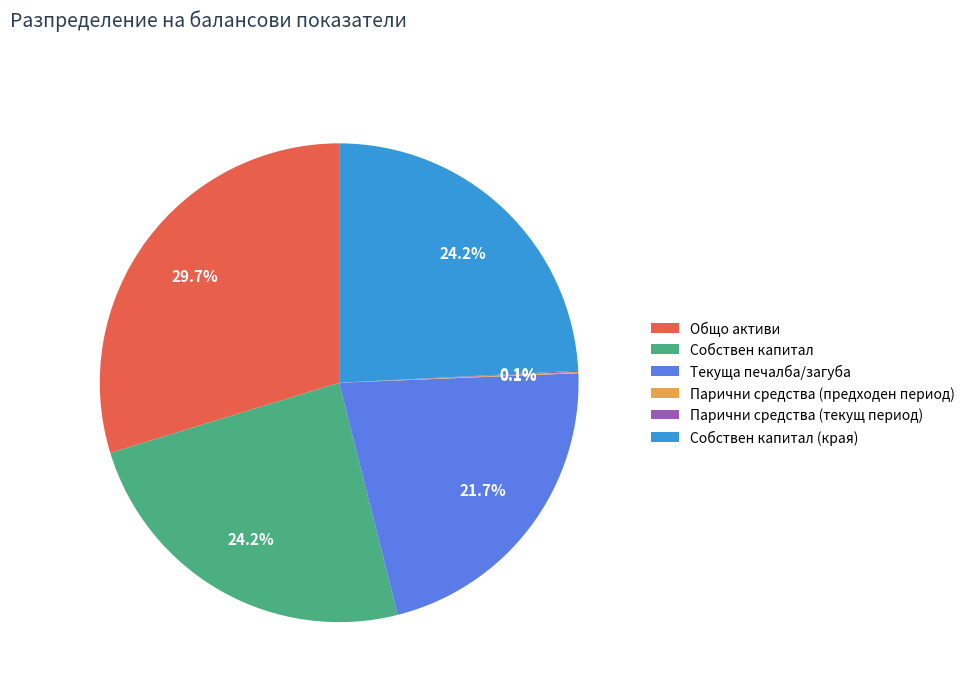

What percentage do Собствен капитал (края) and Общо активи together represent?

53.9%